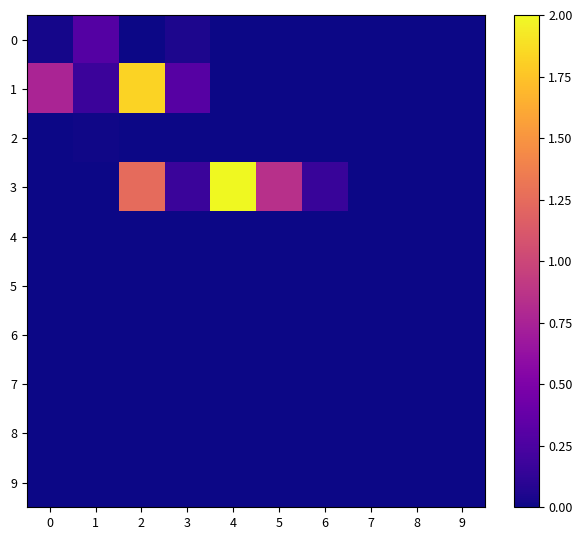

Reading left to right, extract all data points from this chart.

0: 0=0.0	1=0.3	2=0.0	3=0.1	4=0.0	5=0.0	6=0.0	7=0.0	8=0.0	9=0.0
1: 0=0.8	1=0.2	2=1.8	3=0.3	4=0.0	5=0.0	6=0.0	7=0.0	8=0.0	9=0.0
2: 0=0.0	1=0.0	2=0.0	3=0.0	4=0.0	5=0.0	6=0.0	7=0.0	8=0.0	9=0.0
3: 0=0.0	1=0.0	2=1.2	3=0.2	4=2.0	5=0.8	6=0.2	7=0.0	8=0.0	9=0.0
4: 0=0.0	1=0.0	2=0.0	3=0.0	4=0.0	5=0.0	6=0.0	7=0.0	8=0.0	9=0.0
5: 0=0.0	1=0.0	2=0.0	3=0.0	4=0.0	5=0.0	6=0.0	7=0.0	8=0.0	9=0.0
6: 0=0.0	1=0.0	2=0.0	3=0.0	4=0.0	5=0.0	6=0.0	7=0.0	8=0.0	9=0.0
7: 0=0.0	1=0.0	2=0.0	3=0.0	4=0.0	5=0.0	6=0.0	7=0.0	8=0.0	9=0.0
8: 0=0.0	1=0.0	2=0.0	3=0.0	4=0.0	5=0.0	6=0.0	7=0.0	8=0.0	9=0.0
9: 0=0.0	1=0.0	2=0.0	3=0.0	4=0.0	5=0.0	6=0.0	7=0.0	8=0.0	9=0.0